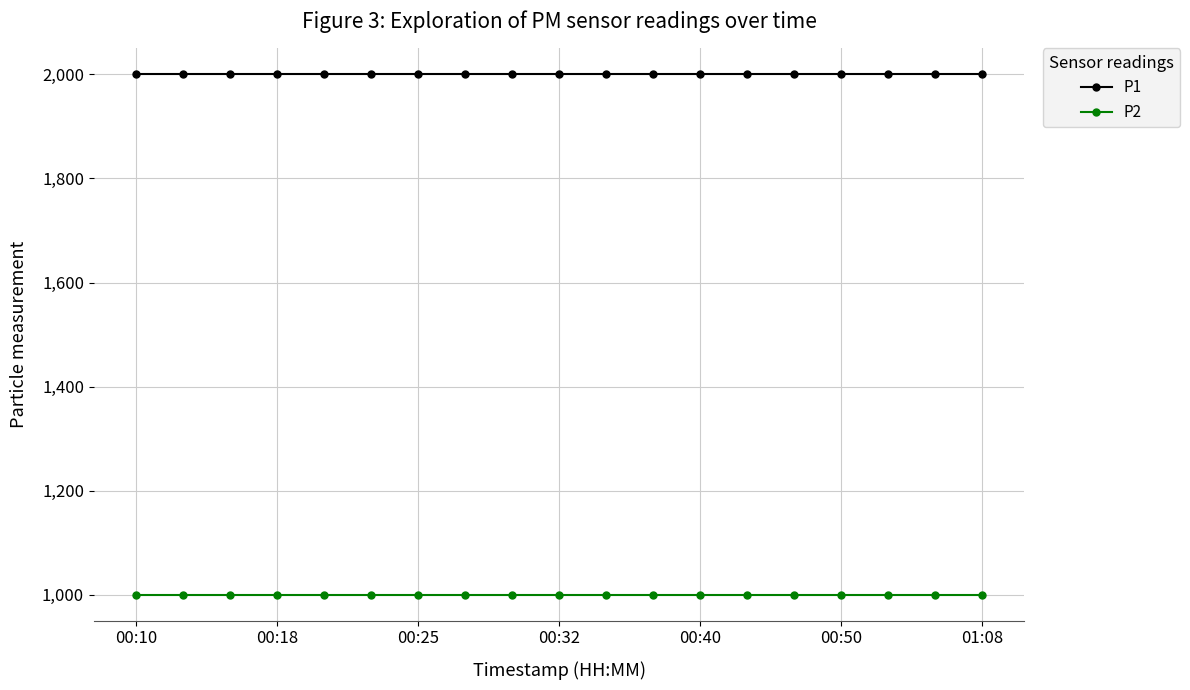

What is the minimum value for P2?

999.9